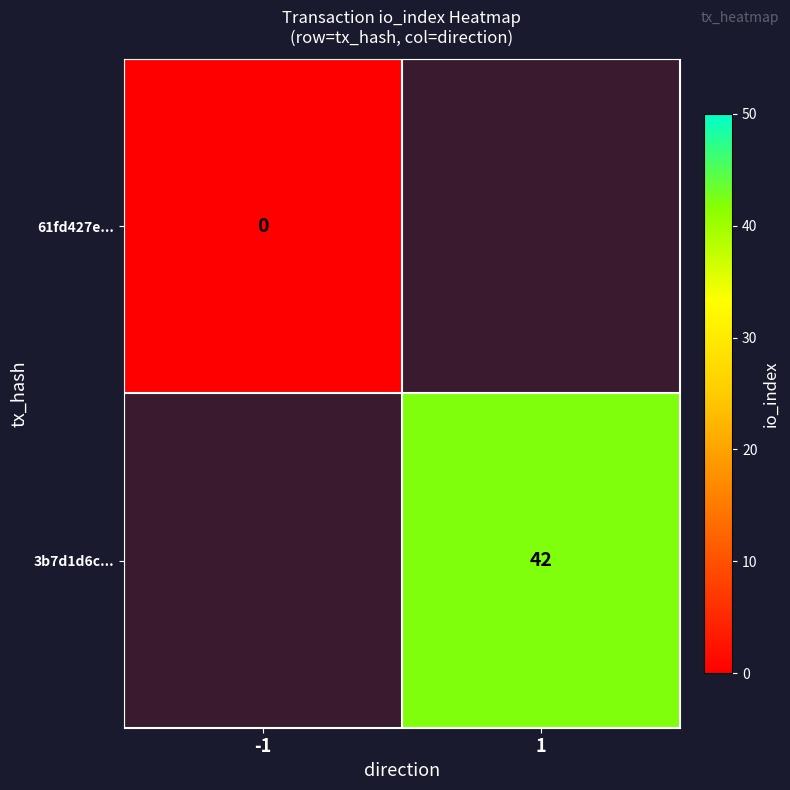

Which label corresponds to the smallest value in the chart?

-1